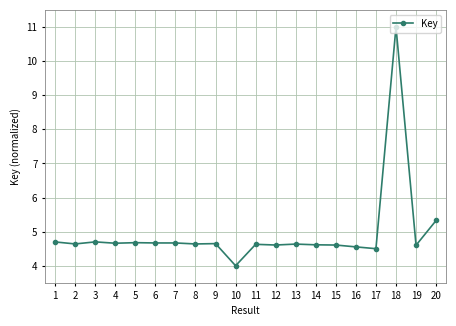

What is the value of the 17th point from the left?

4.5